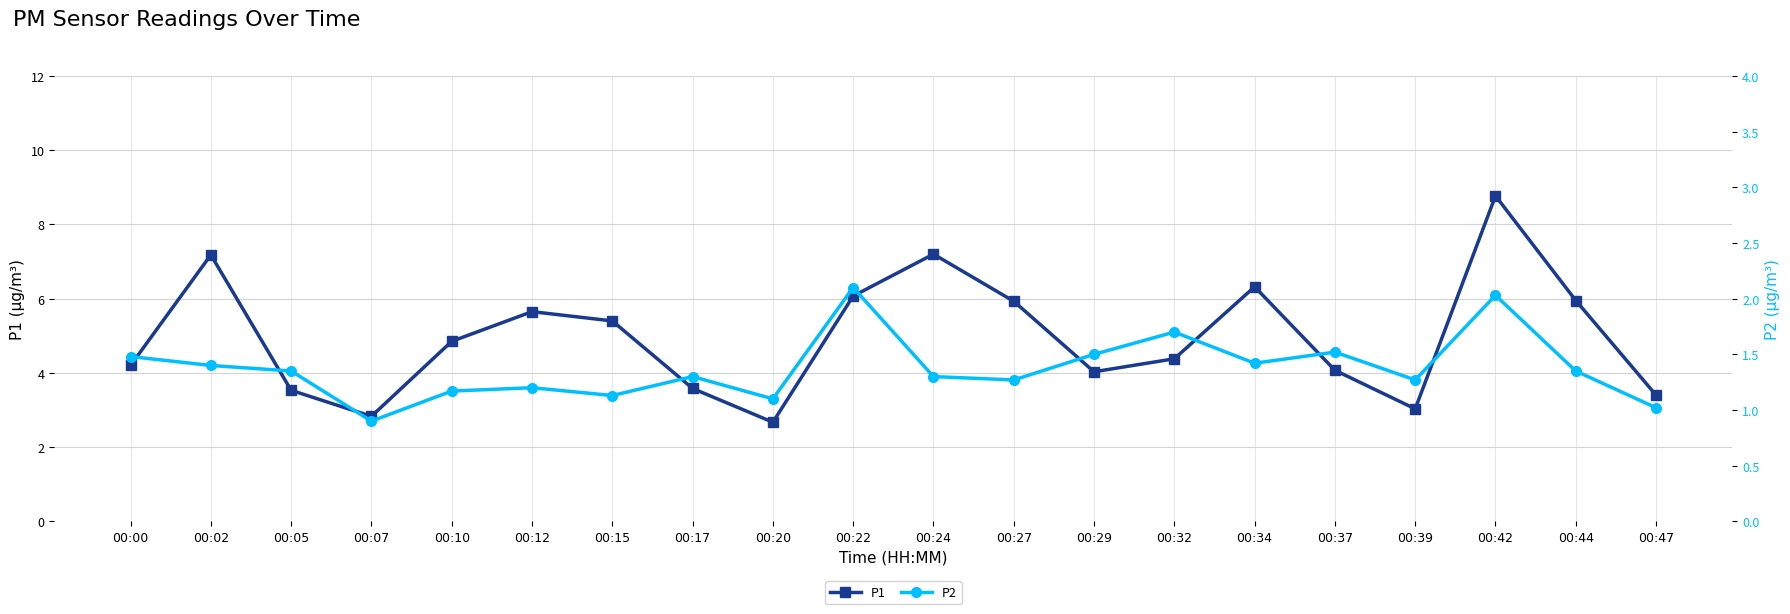

What is the value of the P2 point at the 18th from the left?

2.0